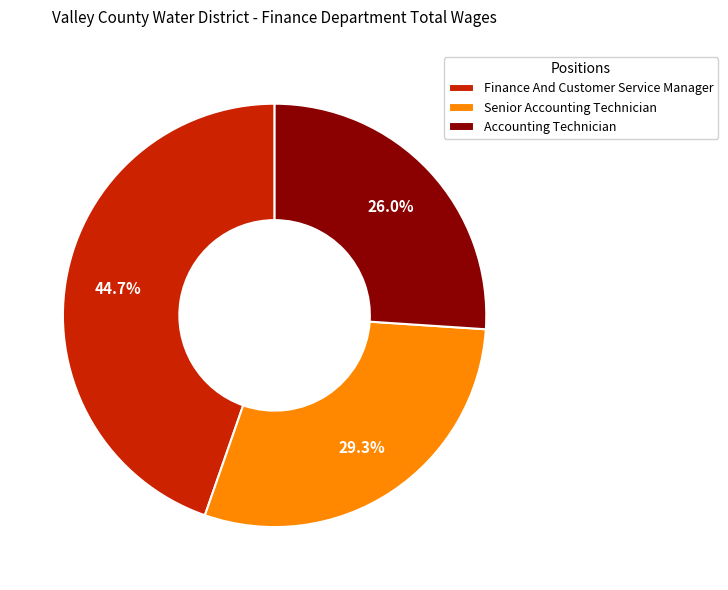

What is the ratio of the value at Senior Accounting Technician to the value at Finance And Customer Service Manager?

0.7